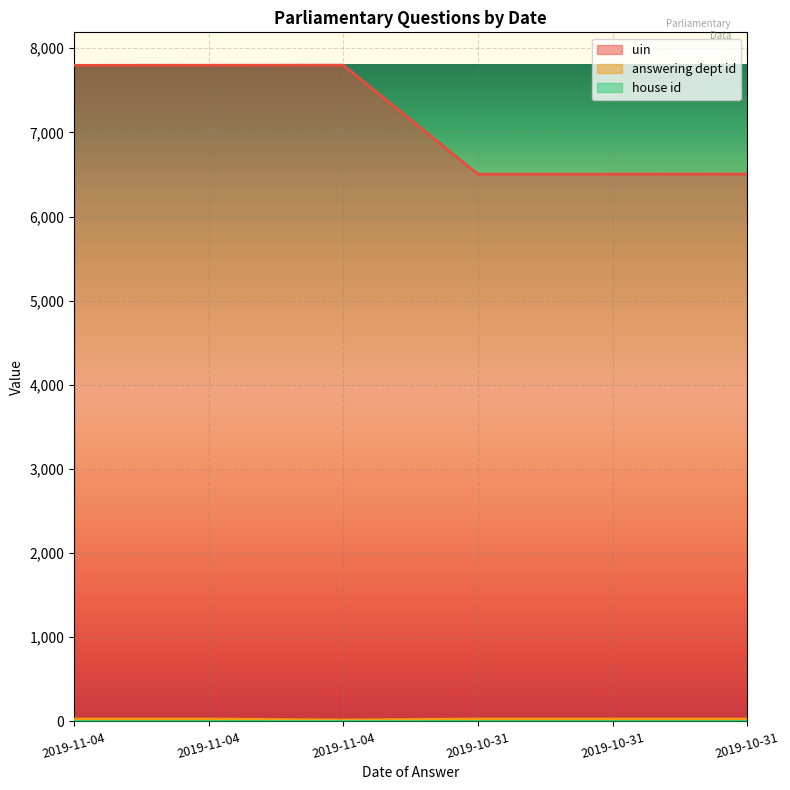

Which series has the widest spread of values?

uin